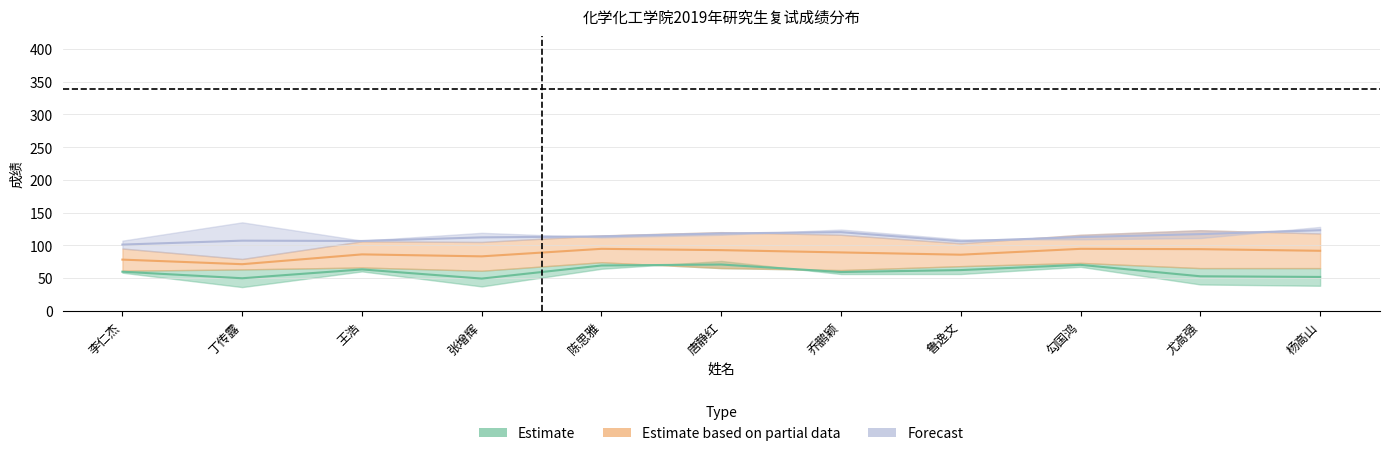

Which category has the highest value in the 初试总分 series?

唐静红